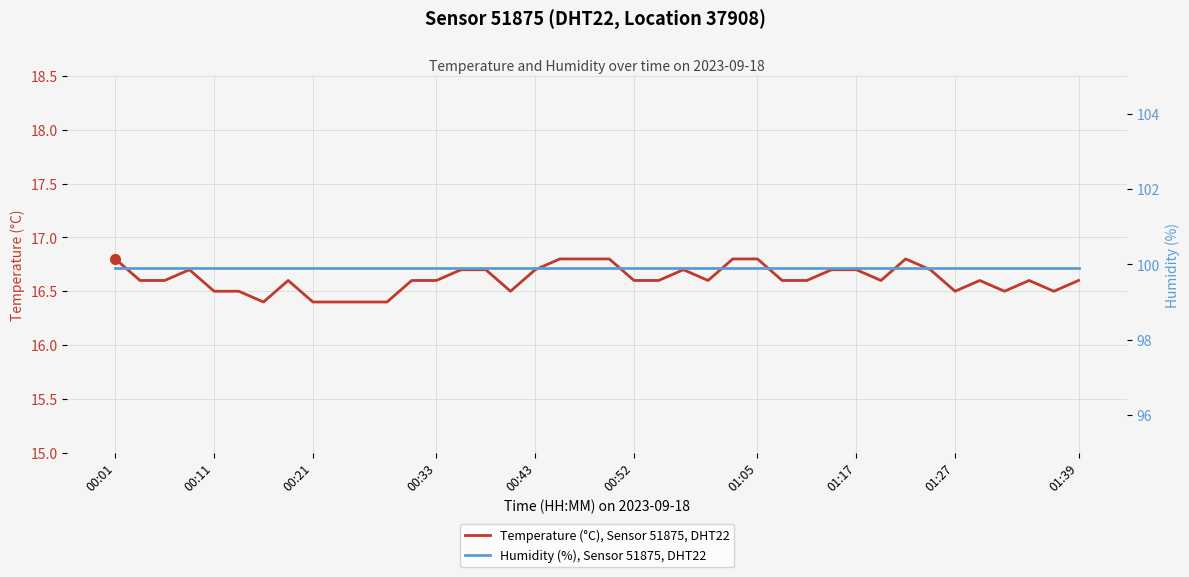

What is the greatest value displayed?

99.9